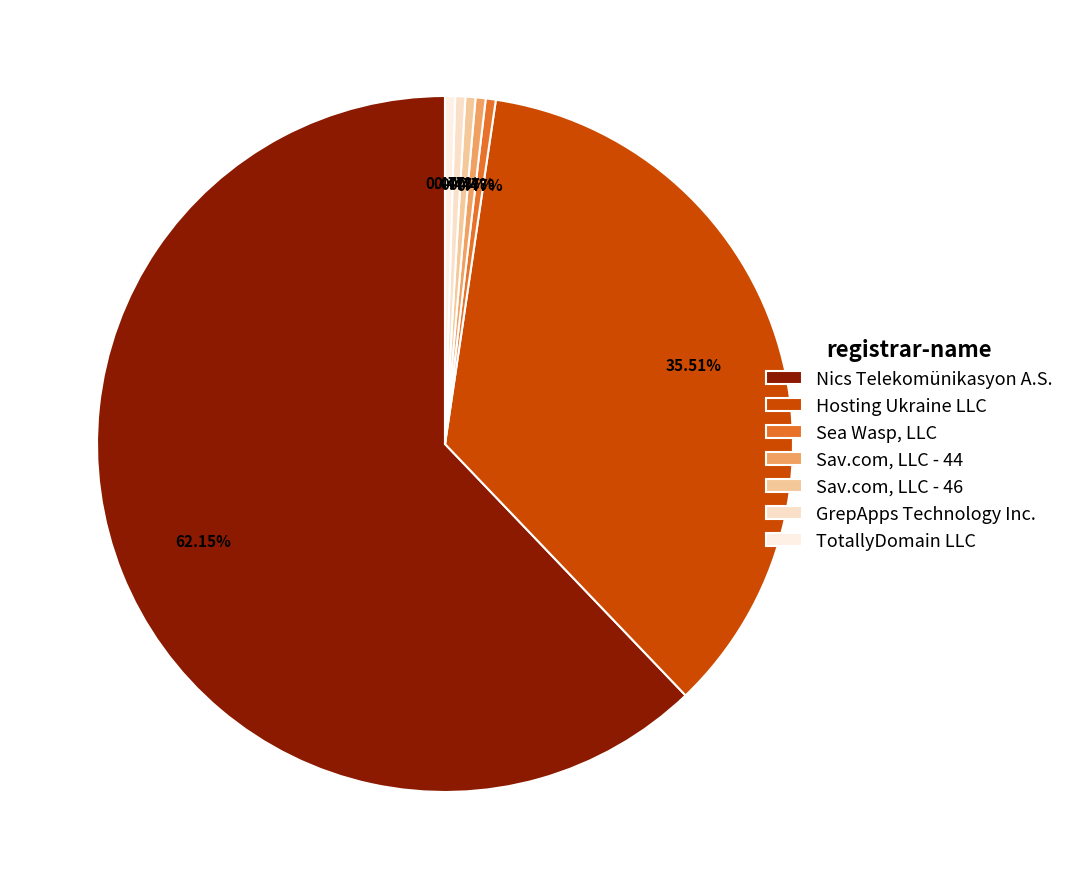

Which slice is the largest?

Nics Telekomünikasyon A.S.